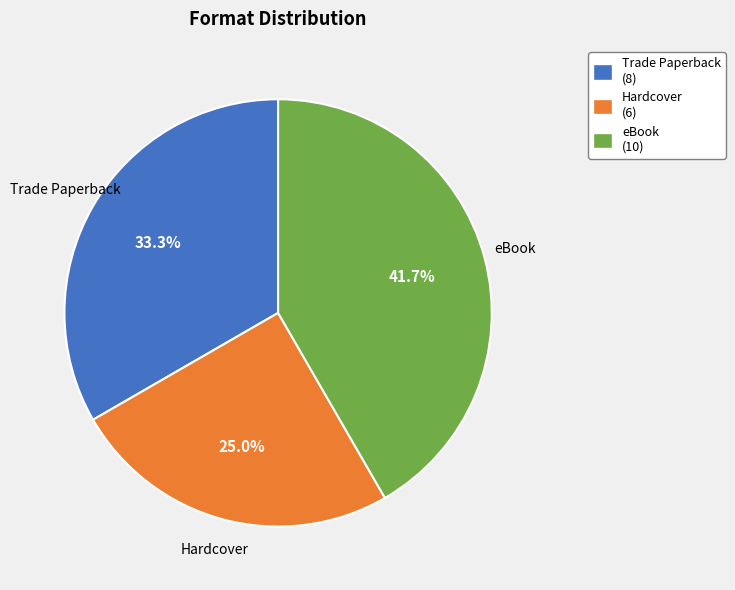

Rank the categories by value from lowest to highest.

Hardcover, Trade Paperback, eBook